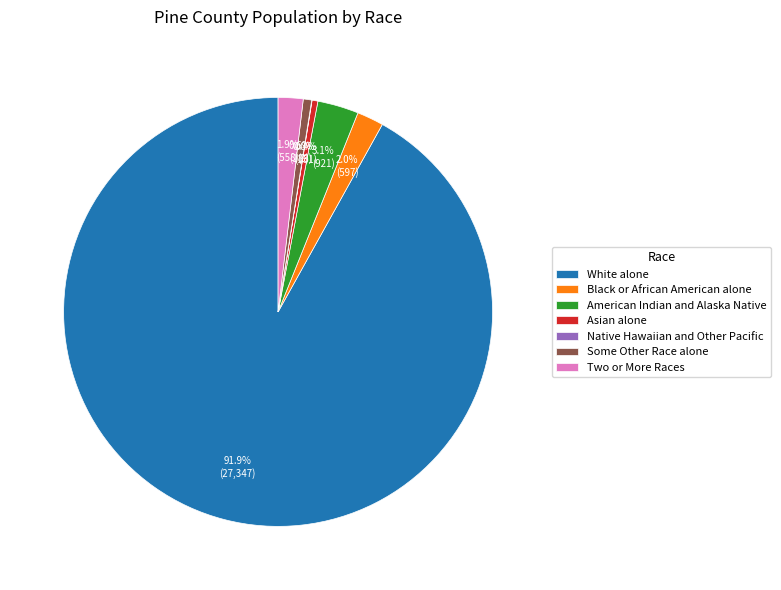

Which slice is the largest?

White alone